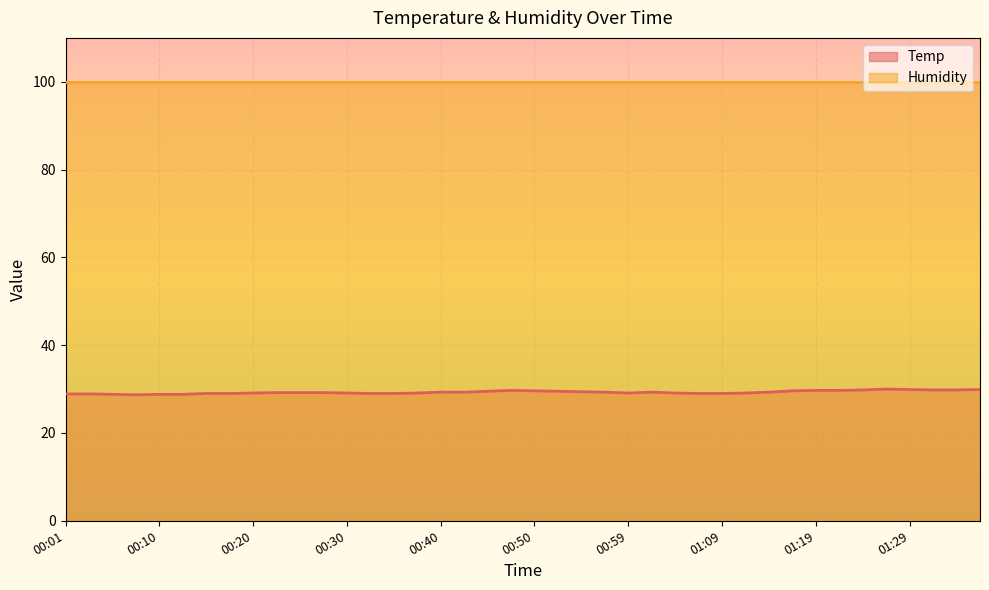

What is the label of the 16th point from the left?

00:37